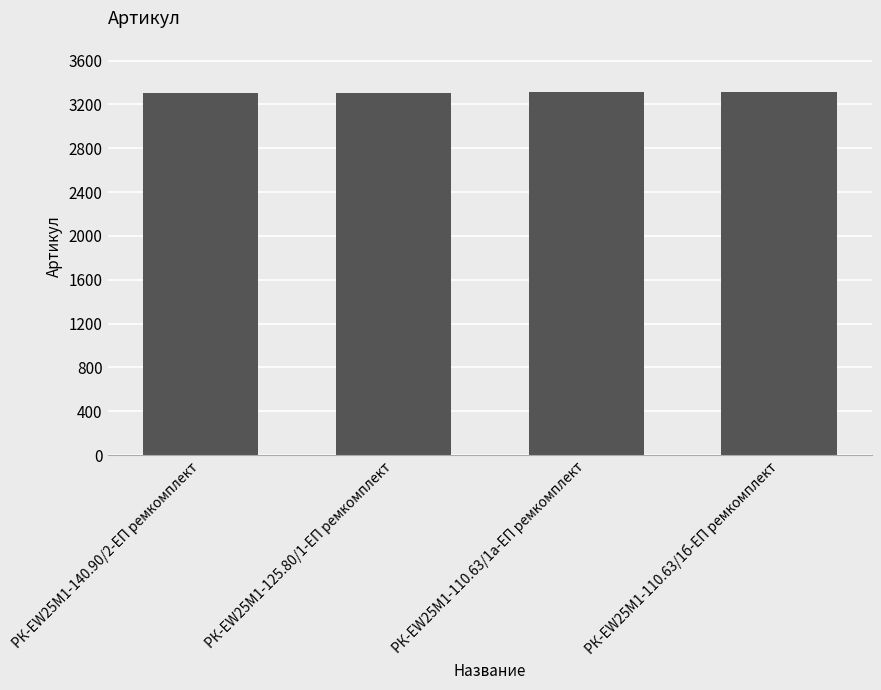

What is the label of the 4th bar from the right?

РК-EW25M1-140.90/2-ЕП ремкомплект